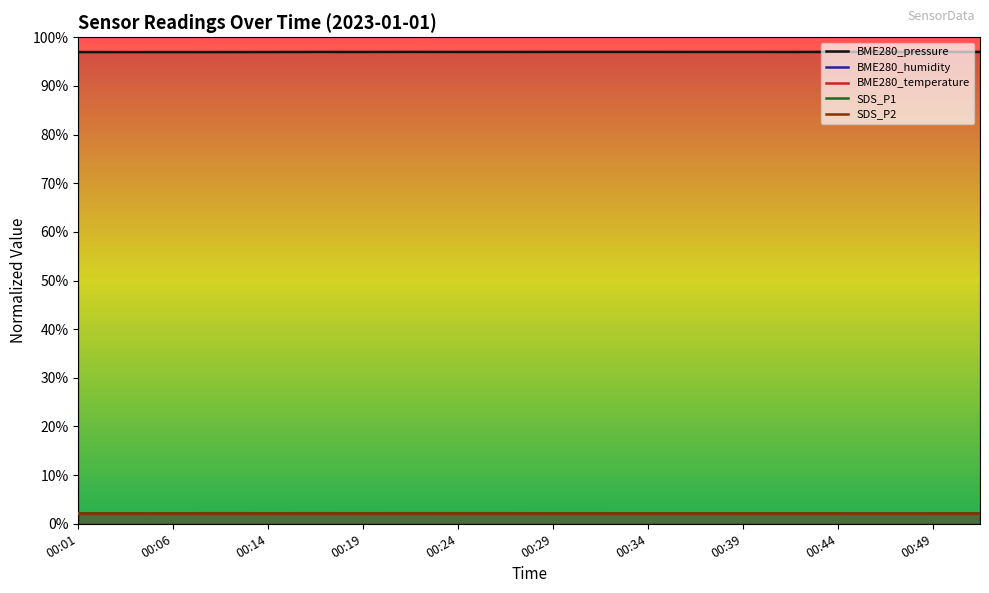

Rank the categories by SDS_P1 value from highest to lowest.

00:11, 00:24, 00:21, 00:16, 00:27, 00:19, 00:32, 00:14, 00:29, 00:39, 00:52, 00:01, 00:37, 00:34, 00:06, 00:42, 00:49, 00:44, 00:04, 00:47